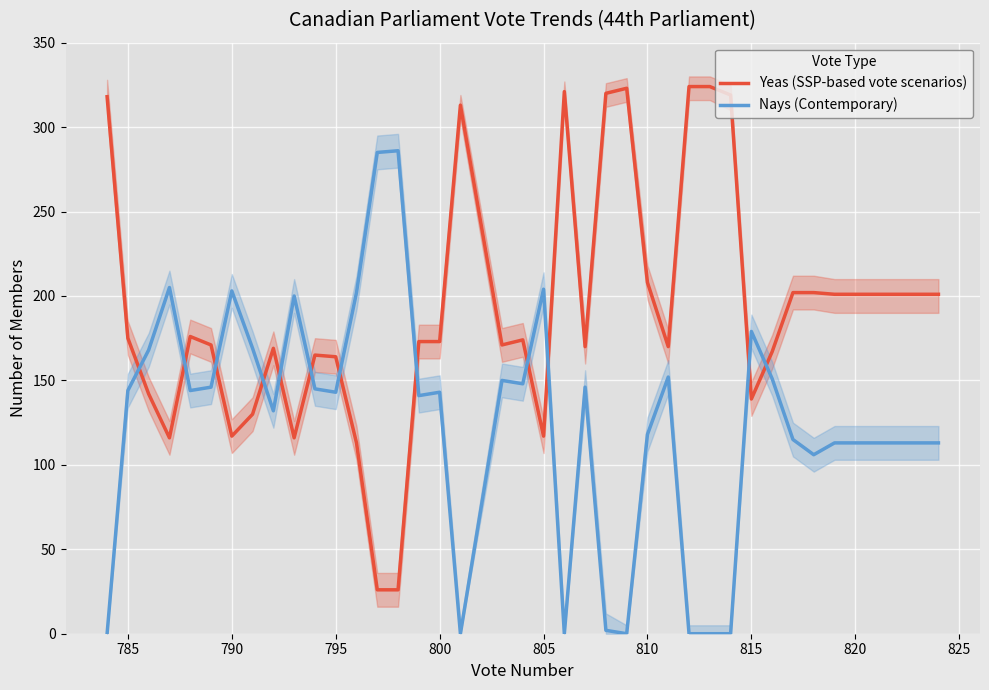

Which series has the largest range (max minus min)?

Yeas (SSP-based vote scenarios)